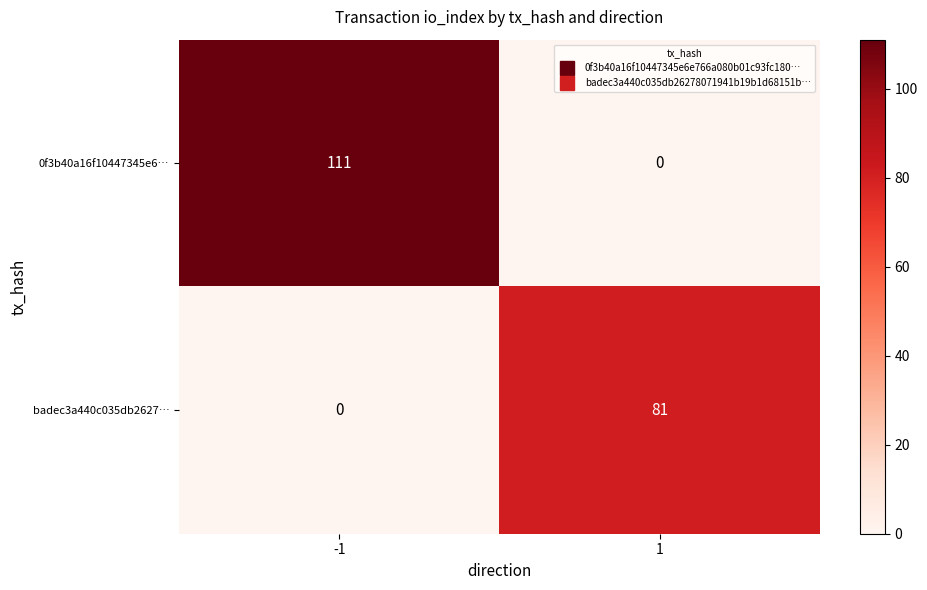

At which category does the chart reach its peak across all series?

-1